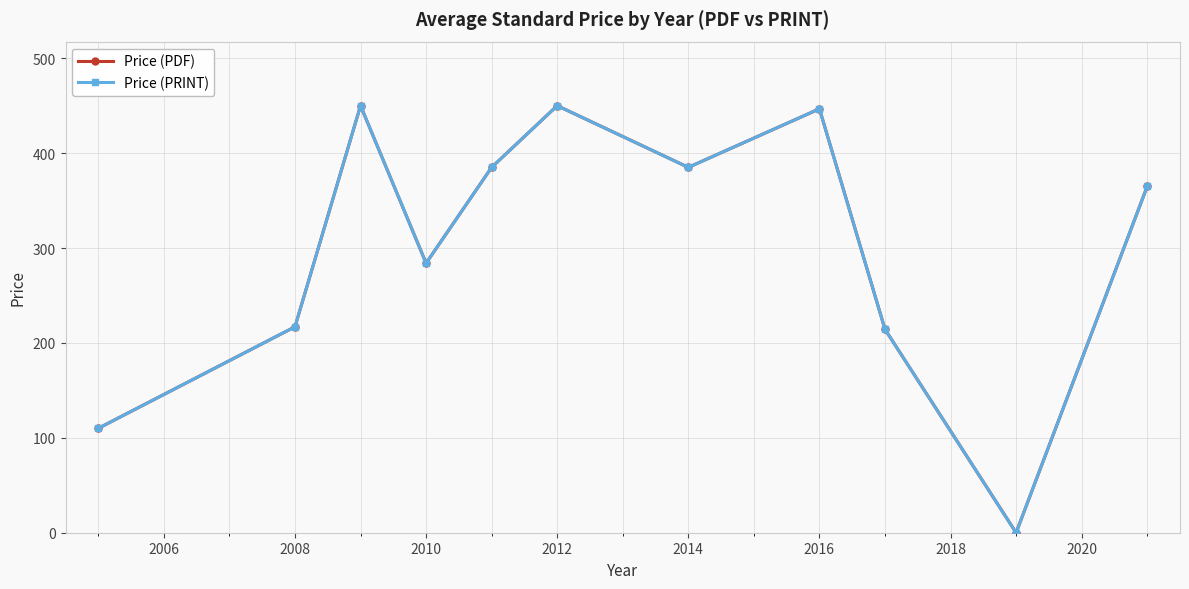

How many lines are shown in the chart?

2